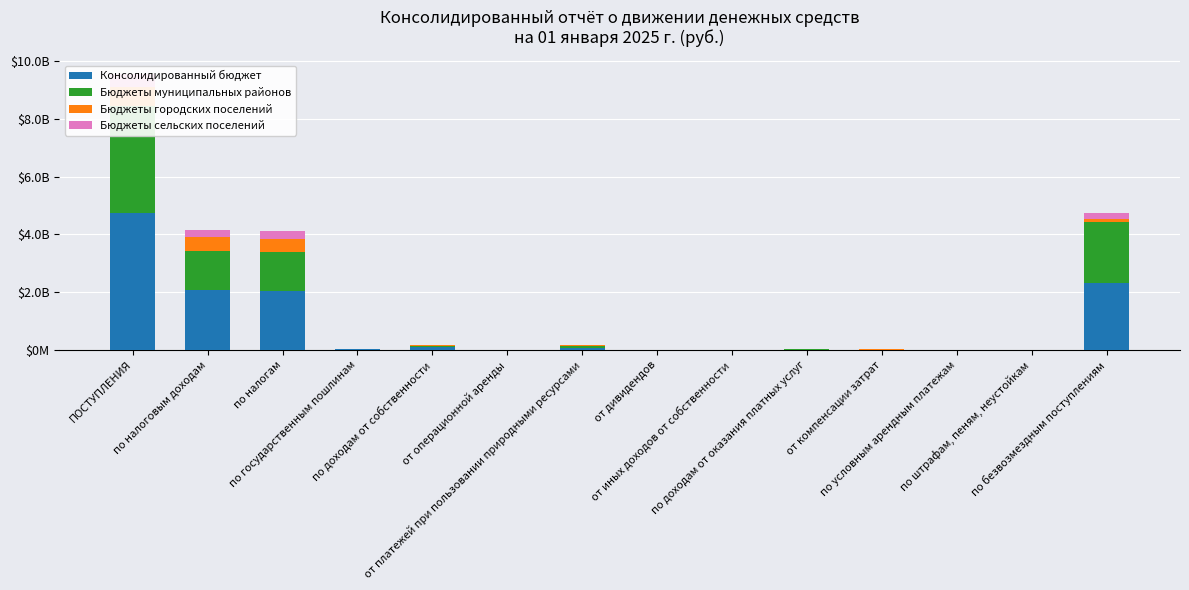

At по безвозмездным поступлениям, list the series in order from smallest to largest.

Бюджеты городских поселений, Бюджеты сельских поселений, Бюджеты муниципальных районов, Консолидированный бюджет